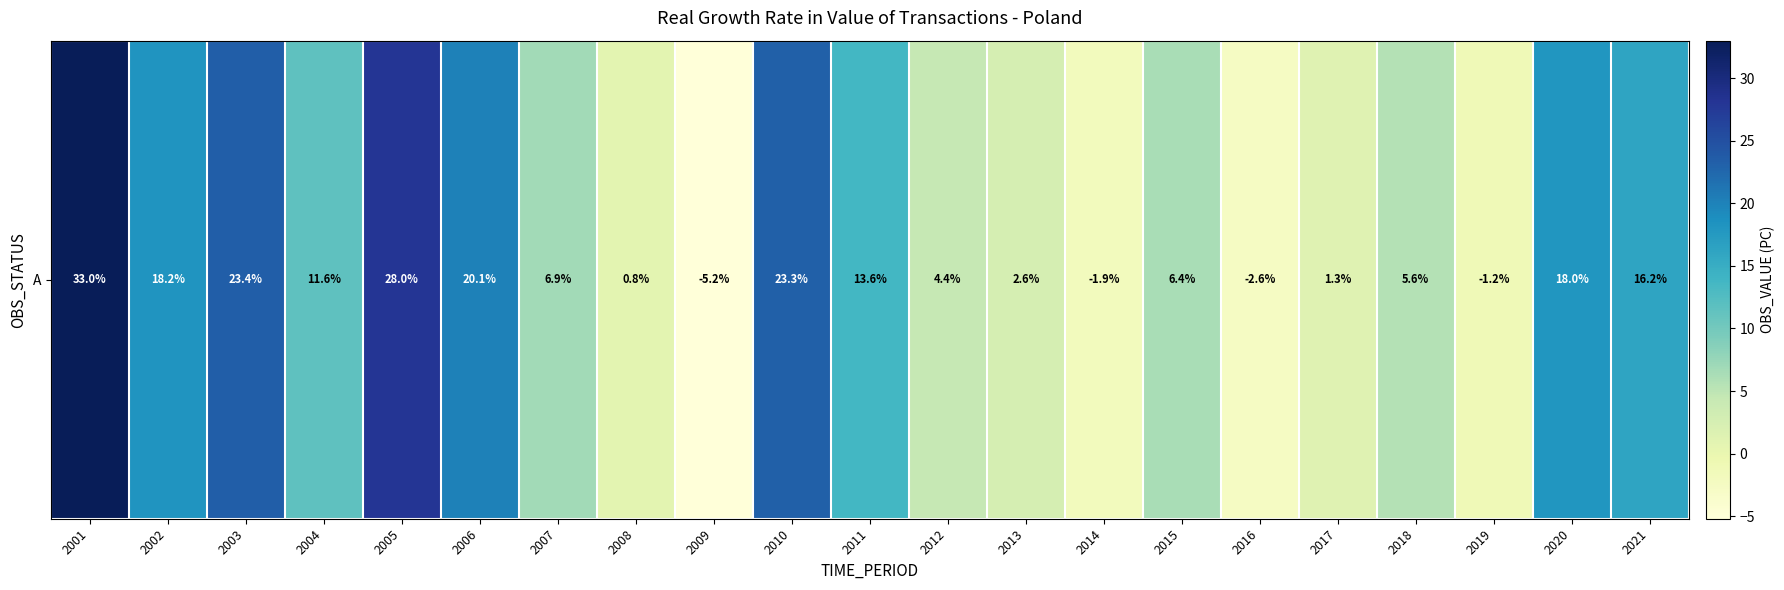

Reading right to left, extract all data points from this chart.

2021=16.2	2020=18.0	2019=-1.2	2018=5.6	2017=1.3	2016=-2.6	2015=6.4	2014=-1.9	2013=2.6	2012=4.4	2011=13.6	2010=23.3	2009=-5.2	2008=0.8	2007=6.9	2006=20.1	2005=28.0	2004=11.6	2003=23.4	2002=18.2	2001=33.0